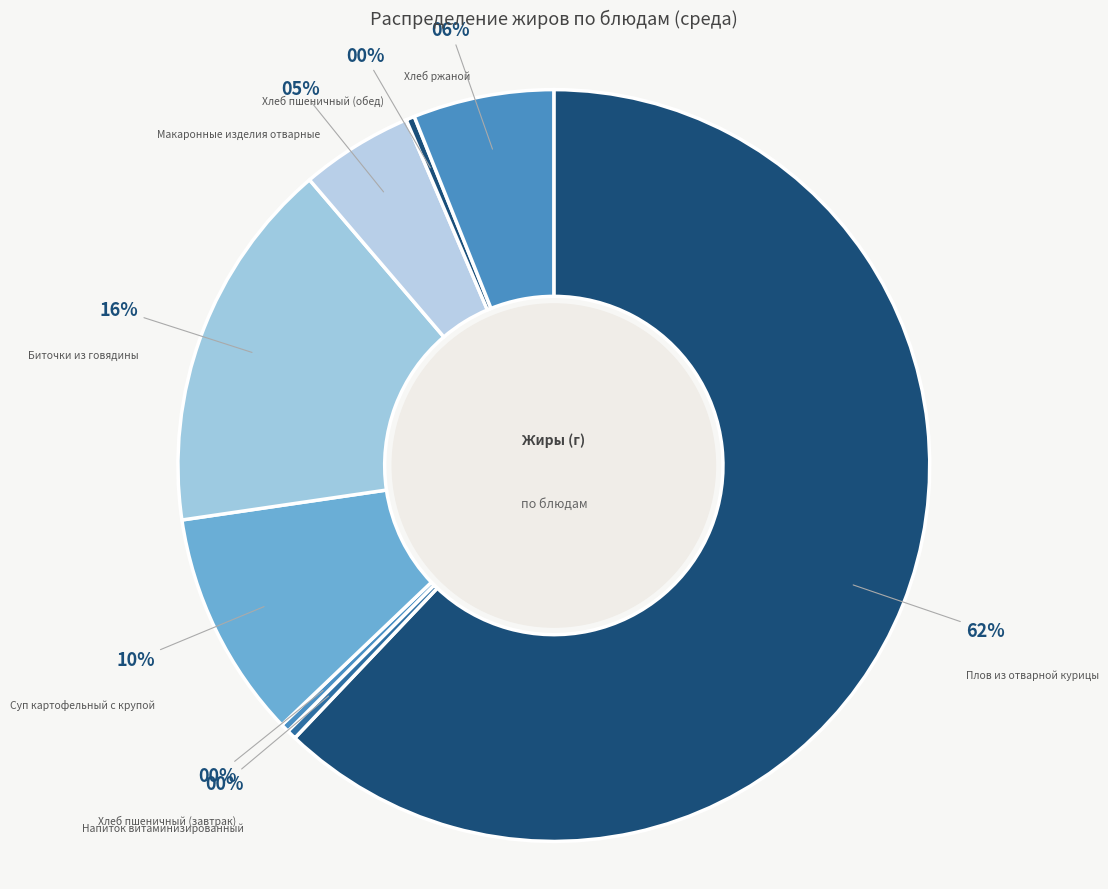

How many segments does this pie chart have?

8